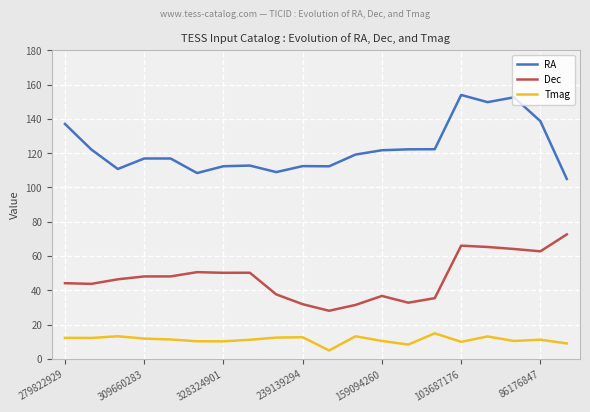

True or false: RA and Dec intersect in this chart.

False